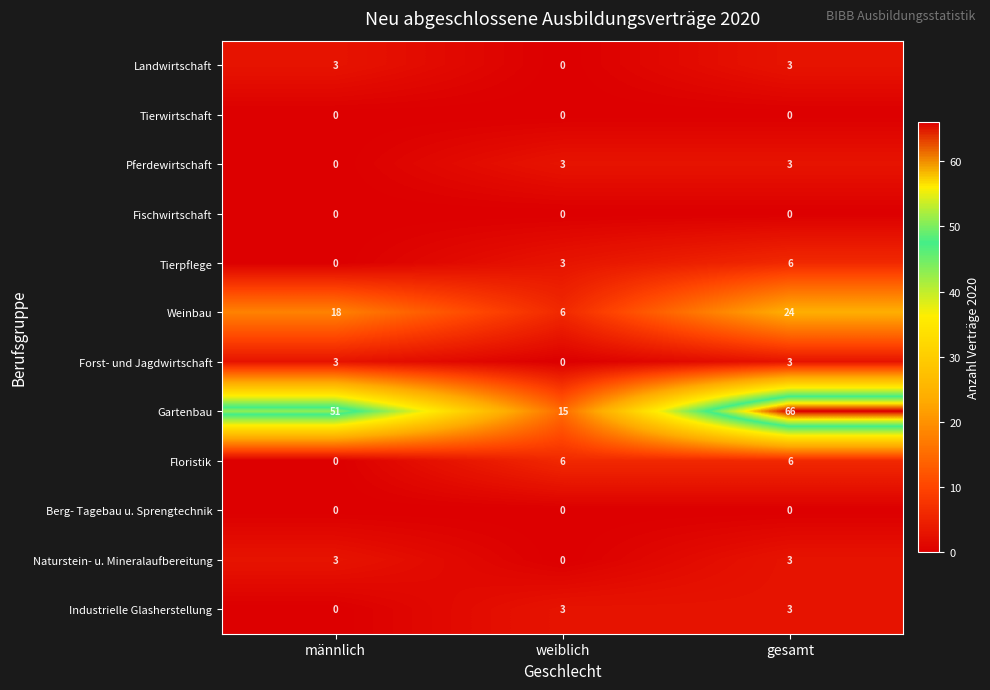

What is the average value of the Weinbau series?

16